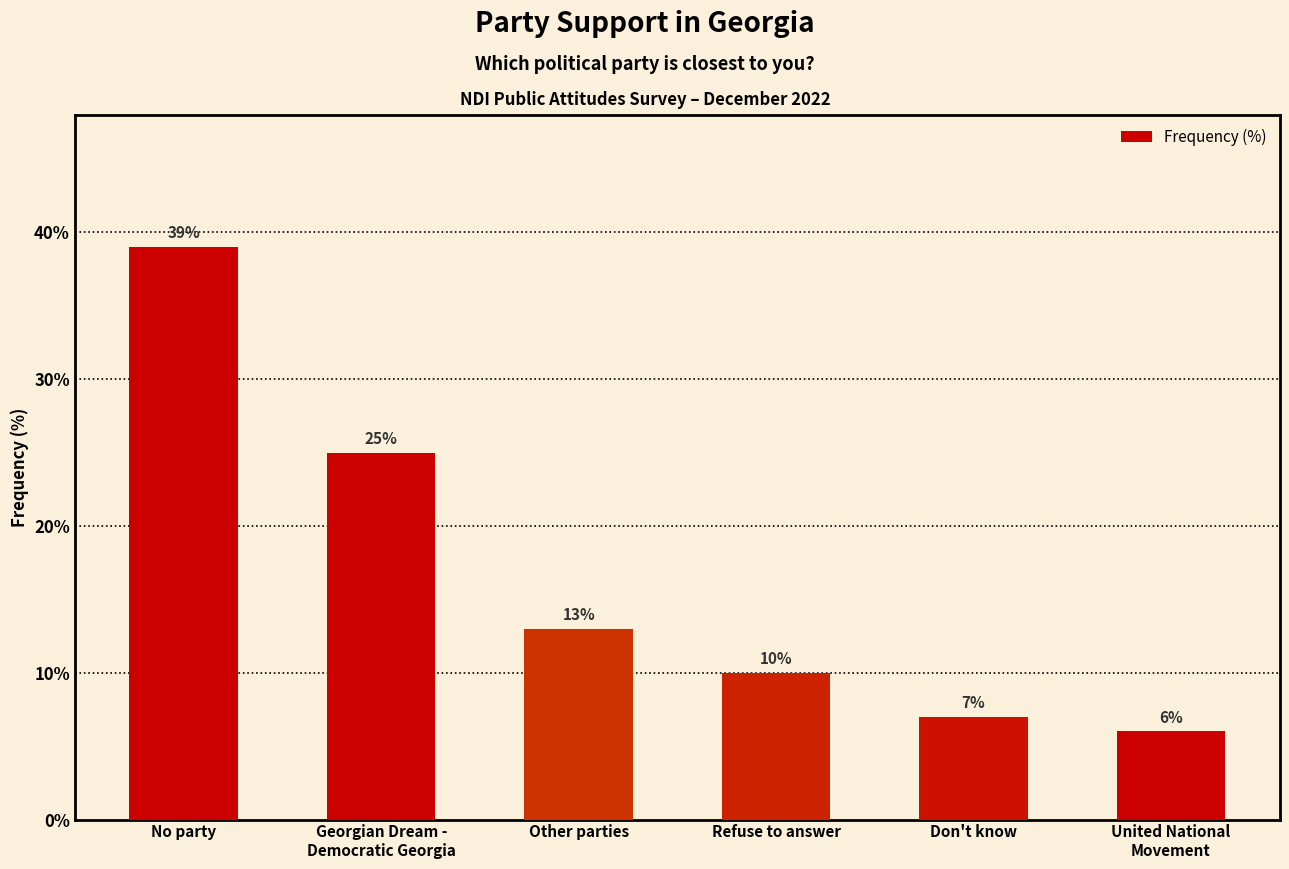

Reading right to left, list all the values displayed in this chart.

6	7	10	13	25	39